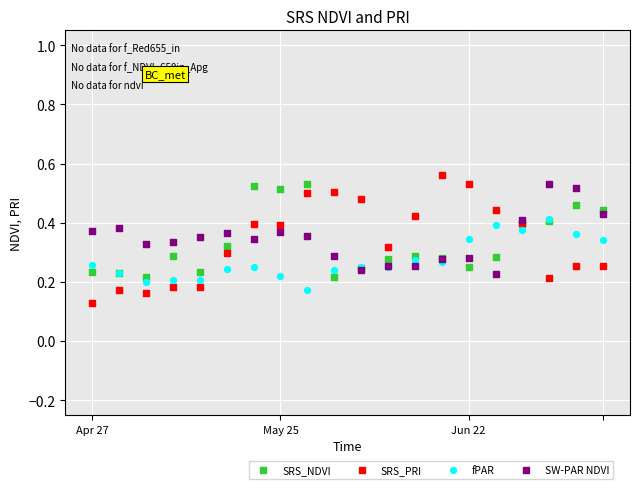

What are all the series names shown in the legend?

SRS_NDVI, SRS_PRI, fPAR, SW-PAR NDVI